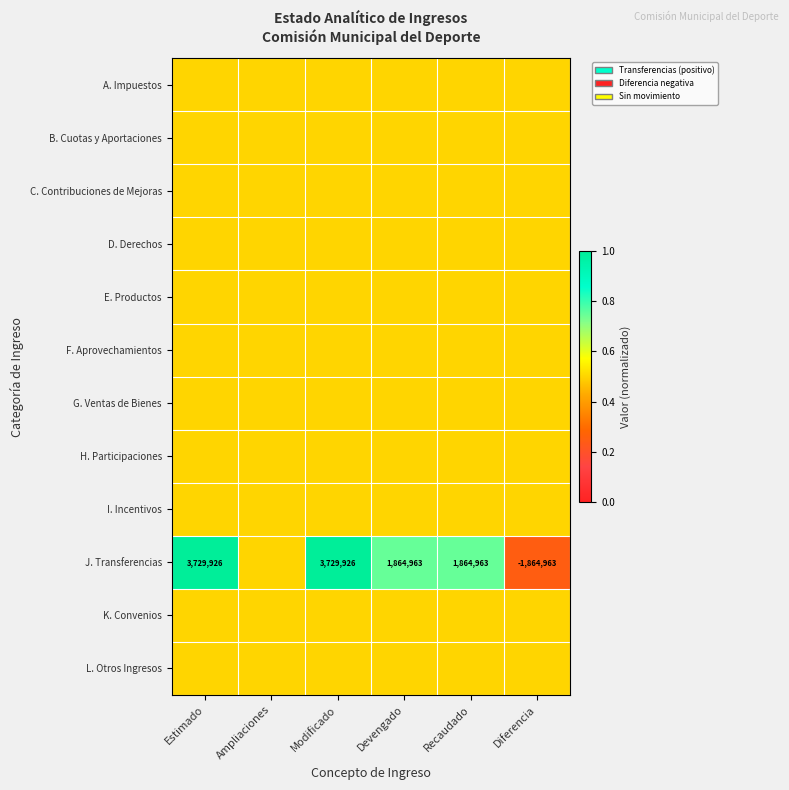

Is it true that J. Transferencias equals 5565695.4 at Estimado?

False